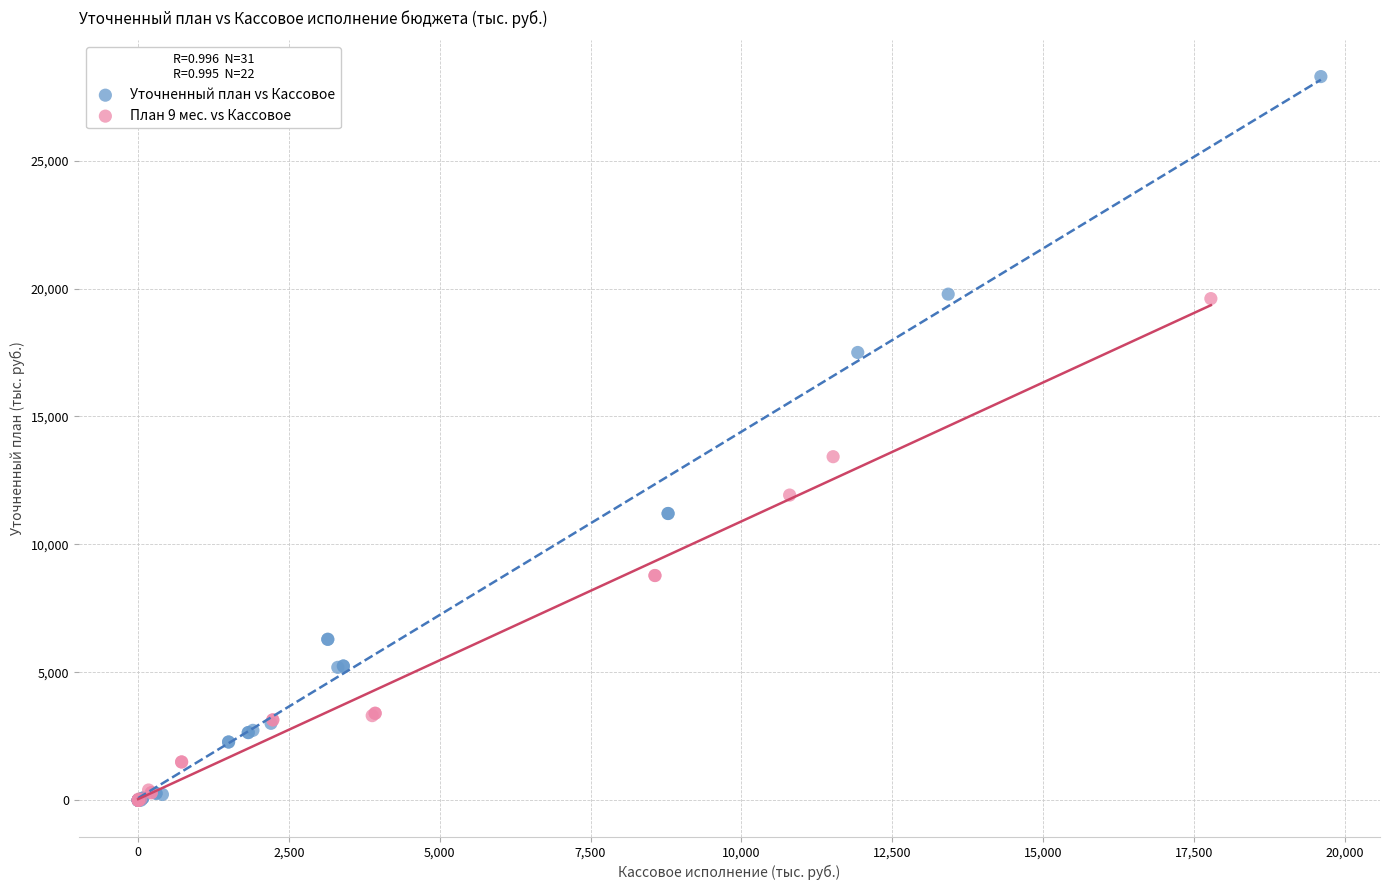

Which series has the widest spread of Y values?

Уточненный план vs Кассовое